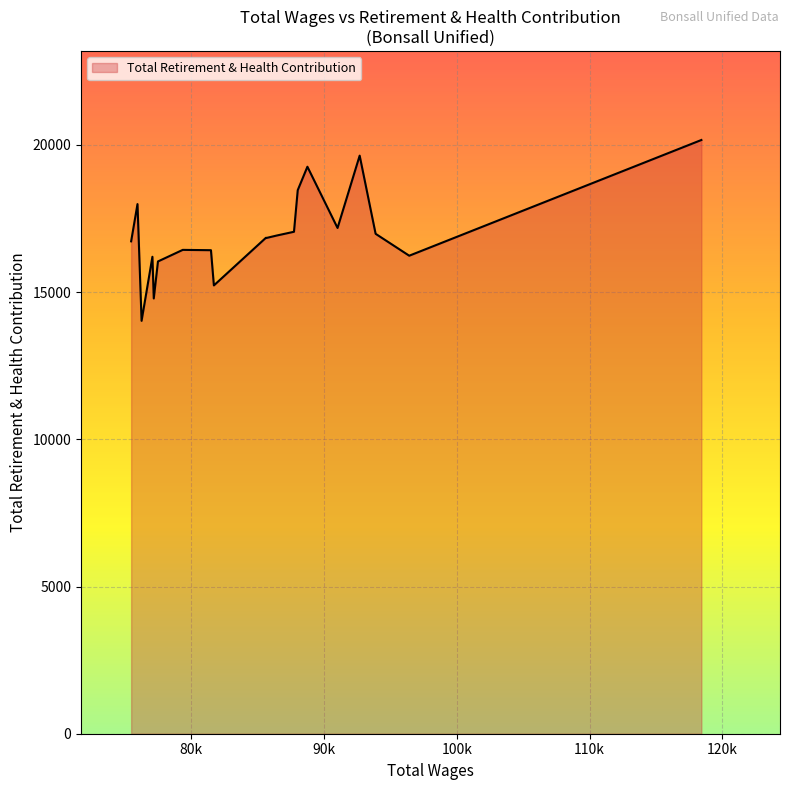

What is the difference between the maximum and minimum values?

6142